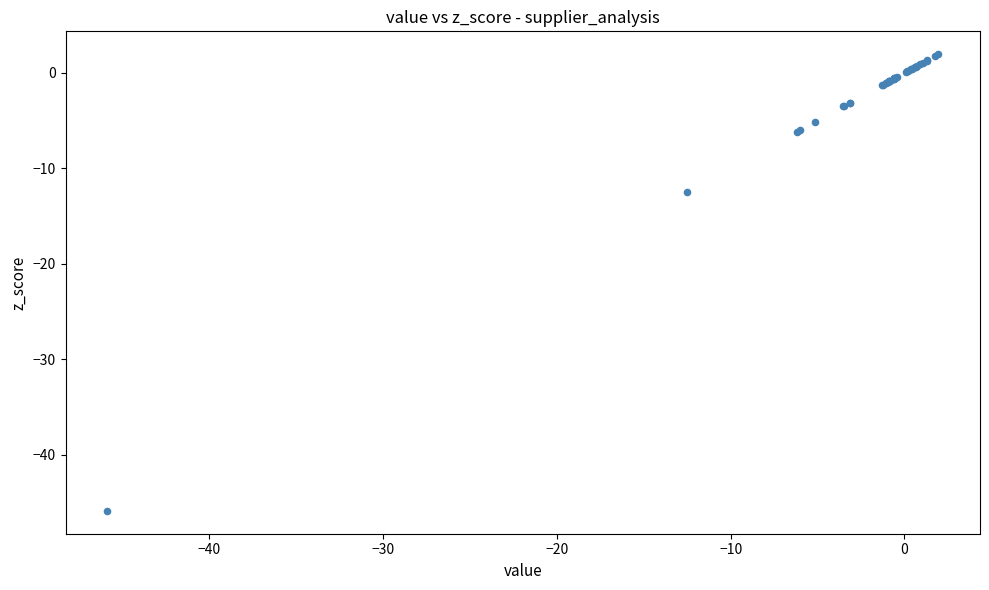

What Y value in the scatter plot is closest to -21?

-12.5